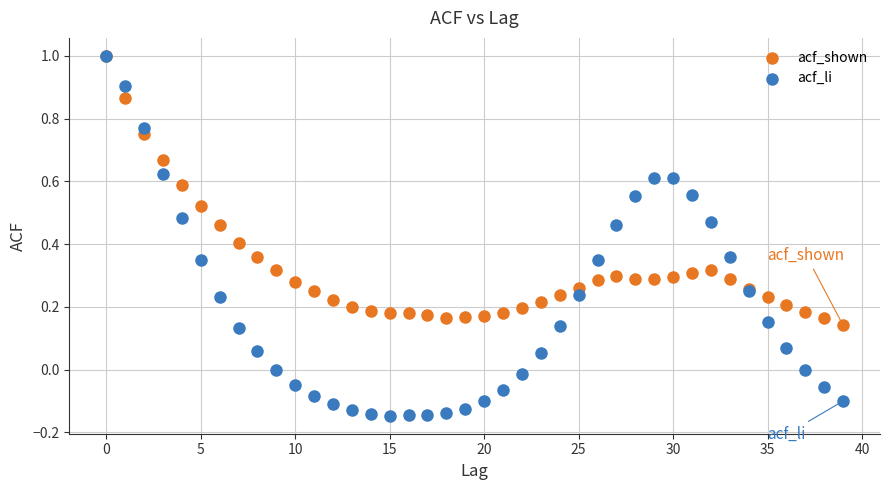

What are all the series names shown in the legend?

acf_shown, acf_li